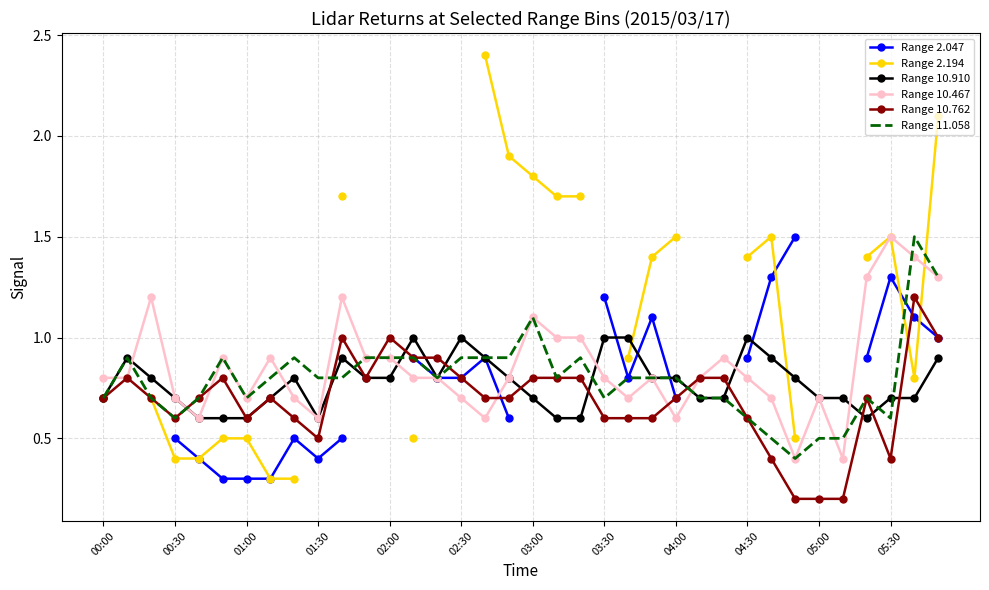

What are all the series names shown in the legend?

Range 2.047, Range 2.194, Range 10.910, Range 10.467, Range 10.762, Range 11.058